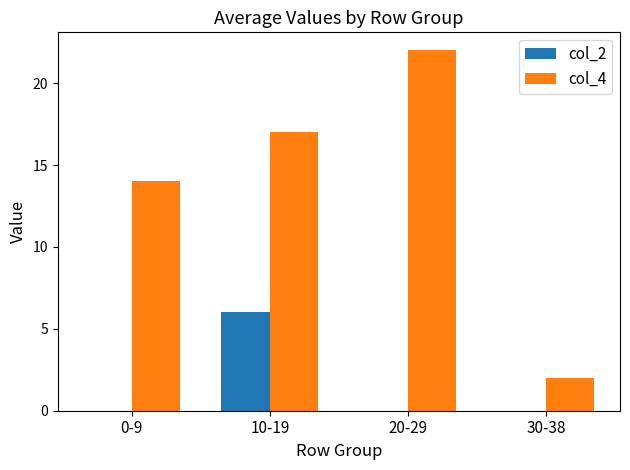

Which series changed the most between 0-9 and 30-38?

col_4